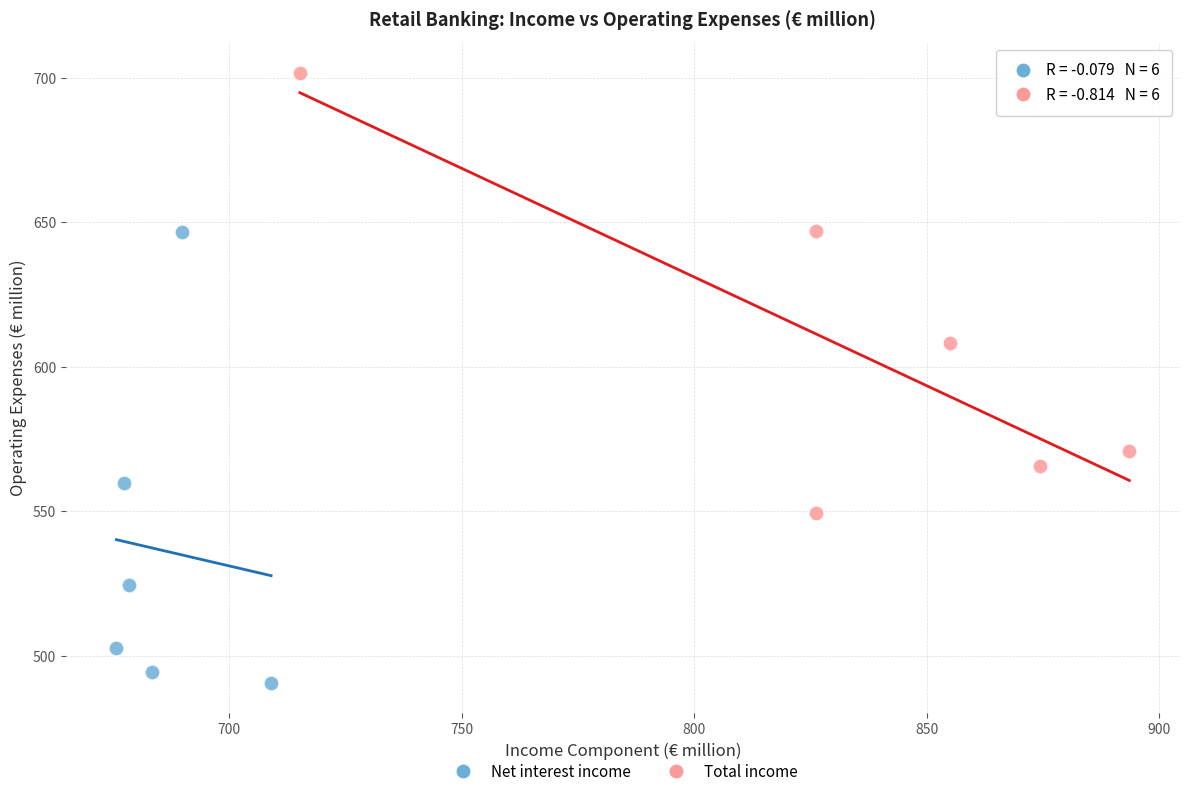

Which series reaches the maximum Y coordinate?

Total income